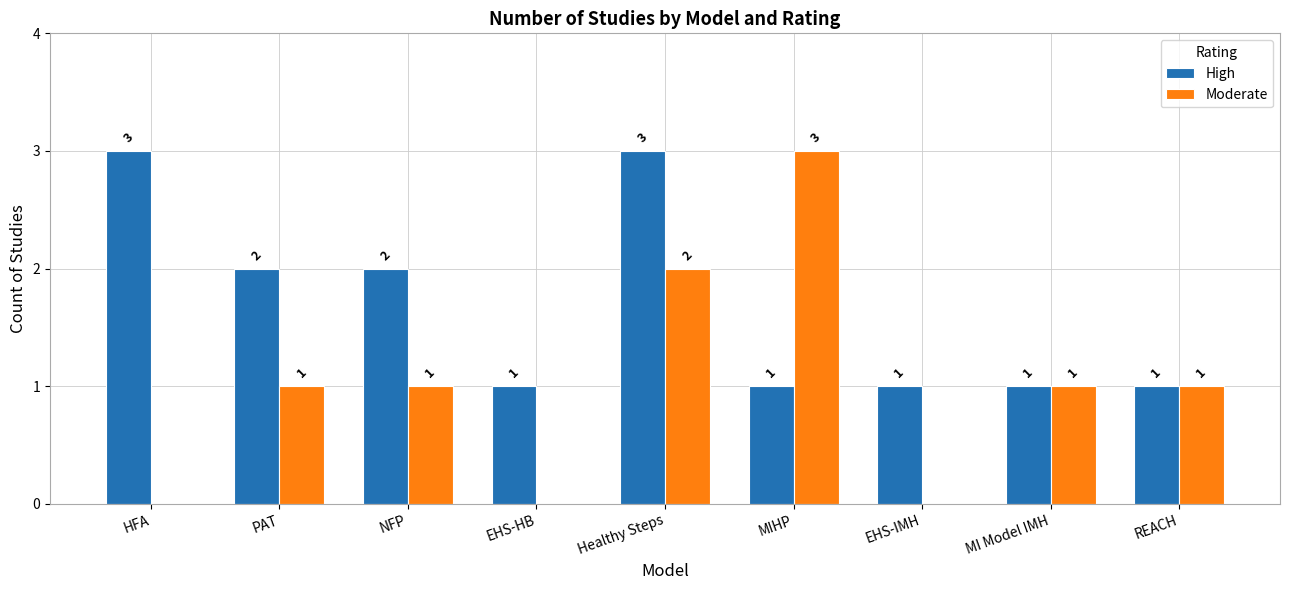

How many groups of bars are there?

9